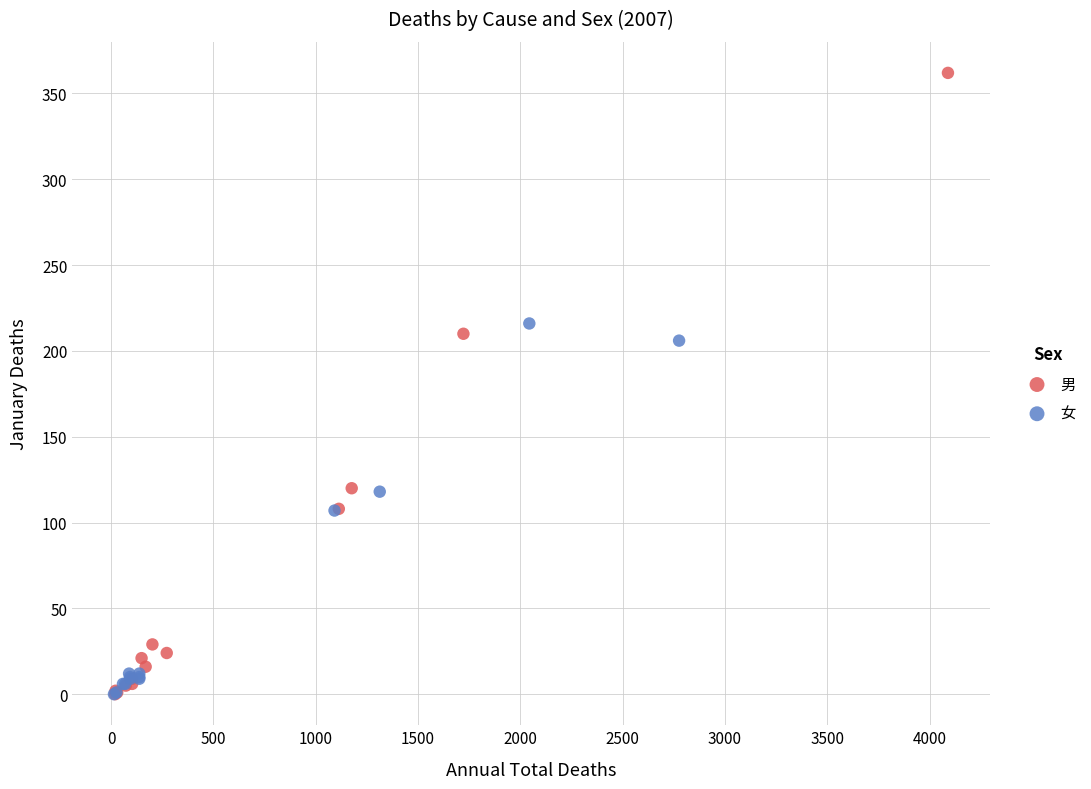

What are all the series names shown in the legend?

男, 女